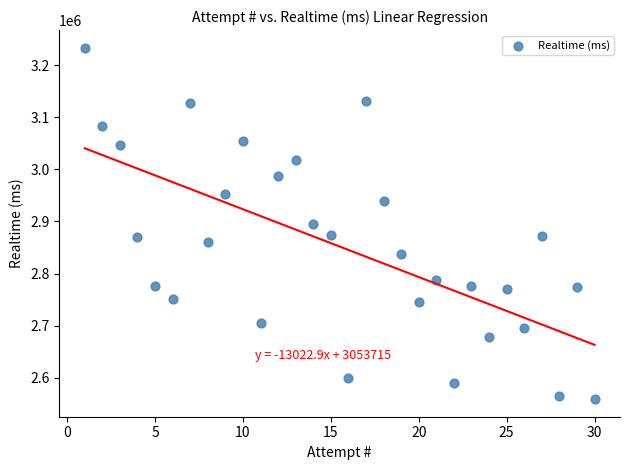

What is the range of X values (max minus min)?

29